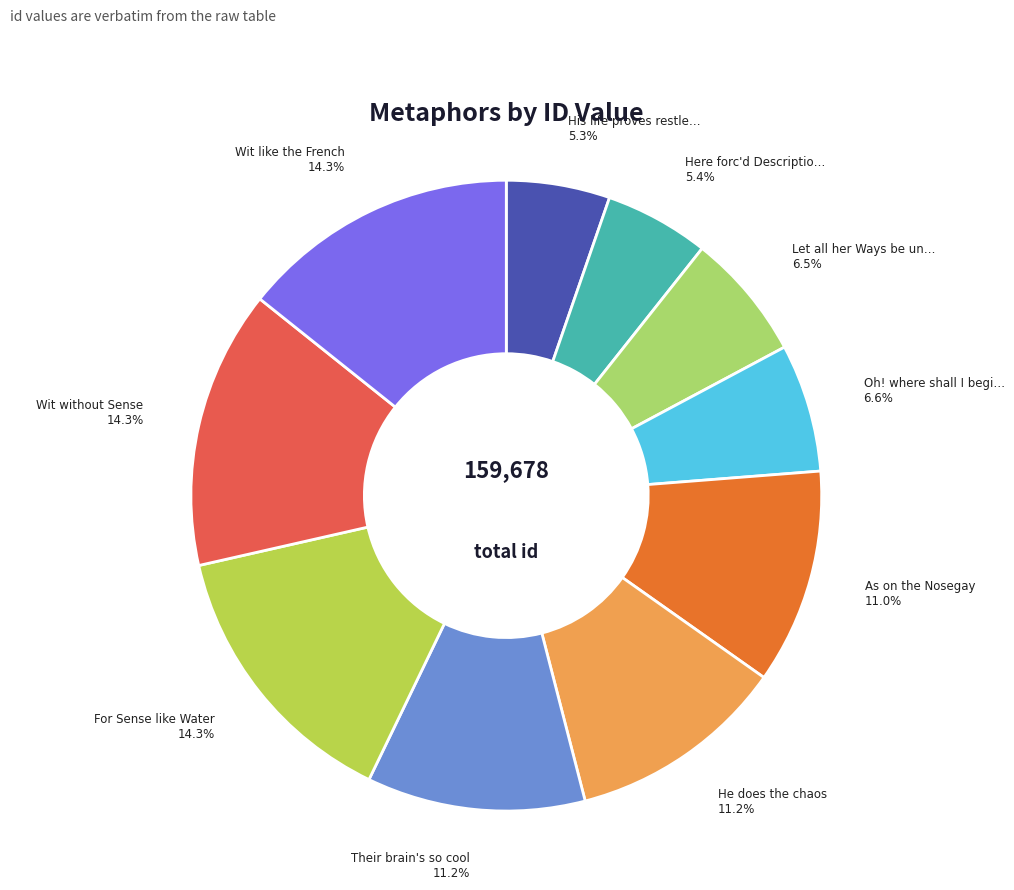

How many slices are in this pie chart?

10